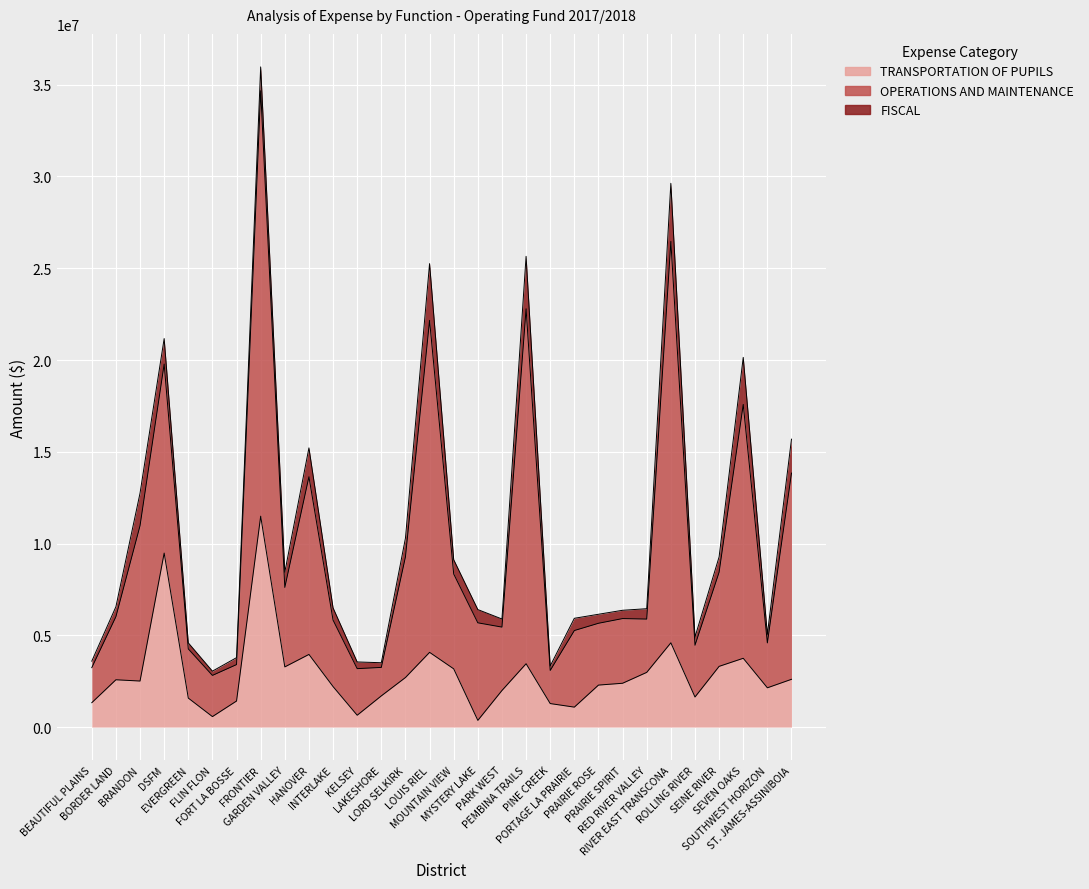

What is the label of the 21st point from the left?

PORTAGE LA PRAIRIE